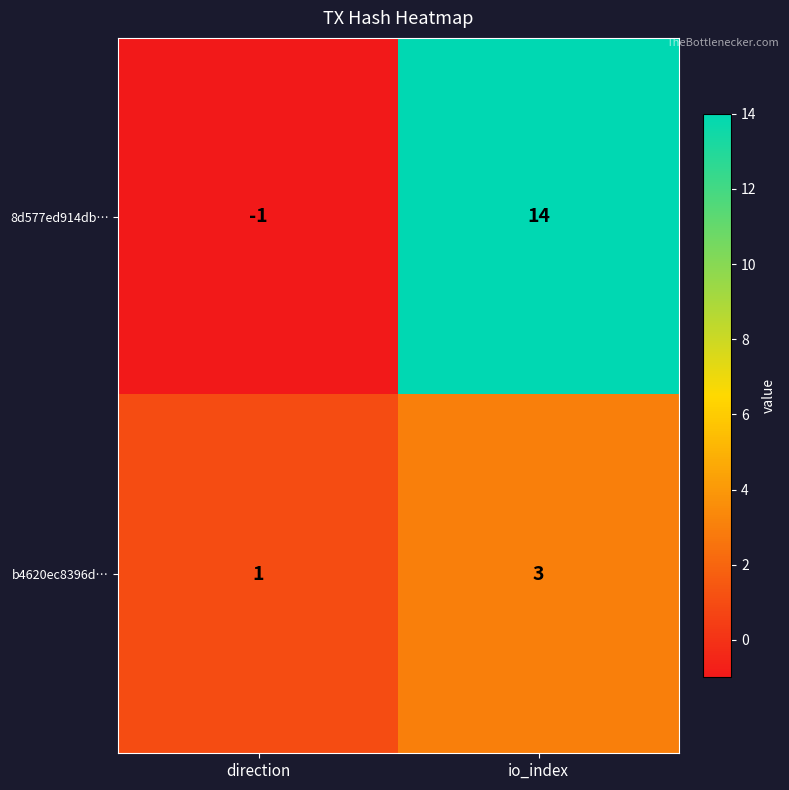

The value of b4620ec8396d… at io_index is 3. True or false?

True